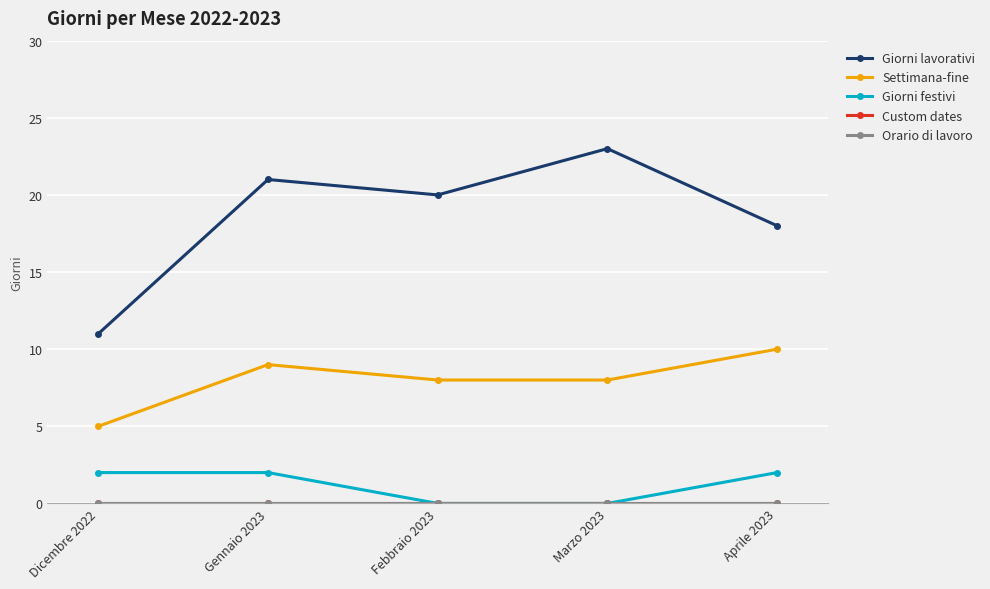

True or false: Orario di lavoro and Giorni festivi cross at least once.

False